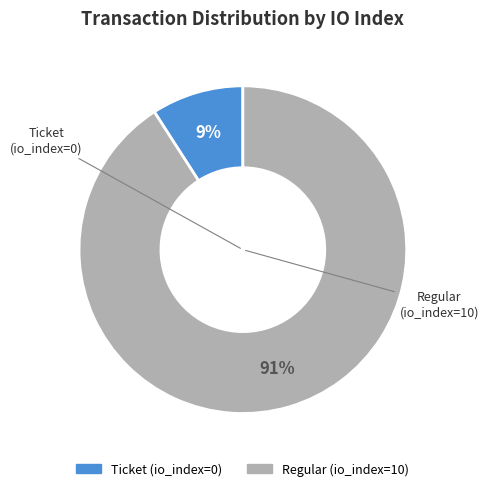

Is the sum of Regular (io_index=10) and Ticket (io_index=0) greater than half?

Yes